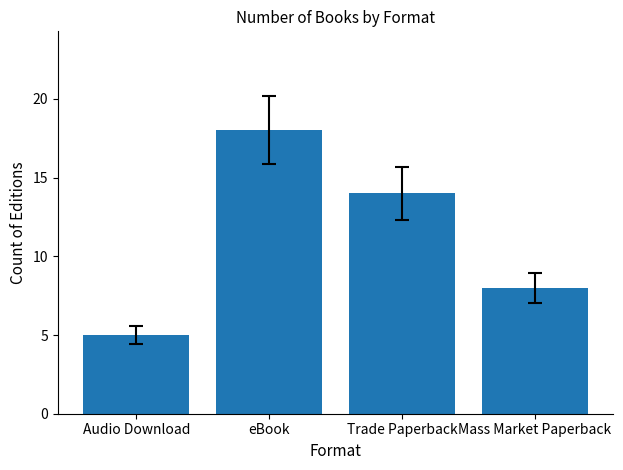

What value does the data have at eBook?

18